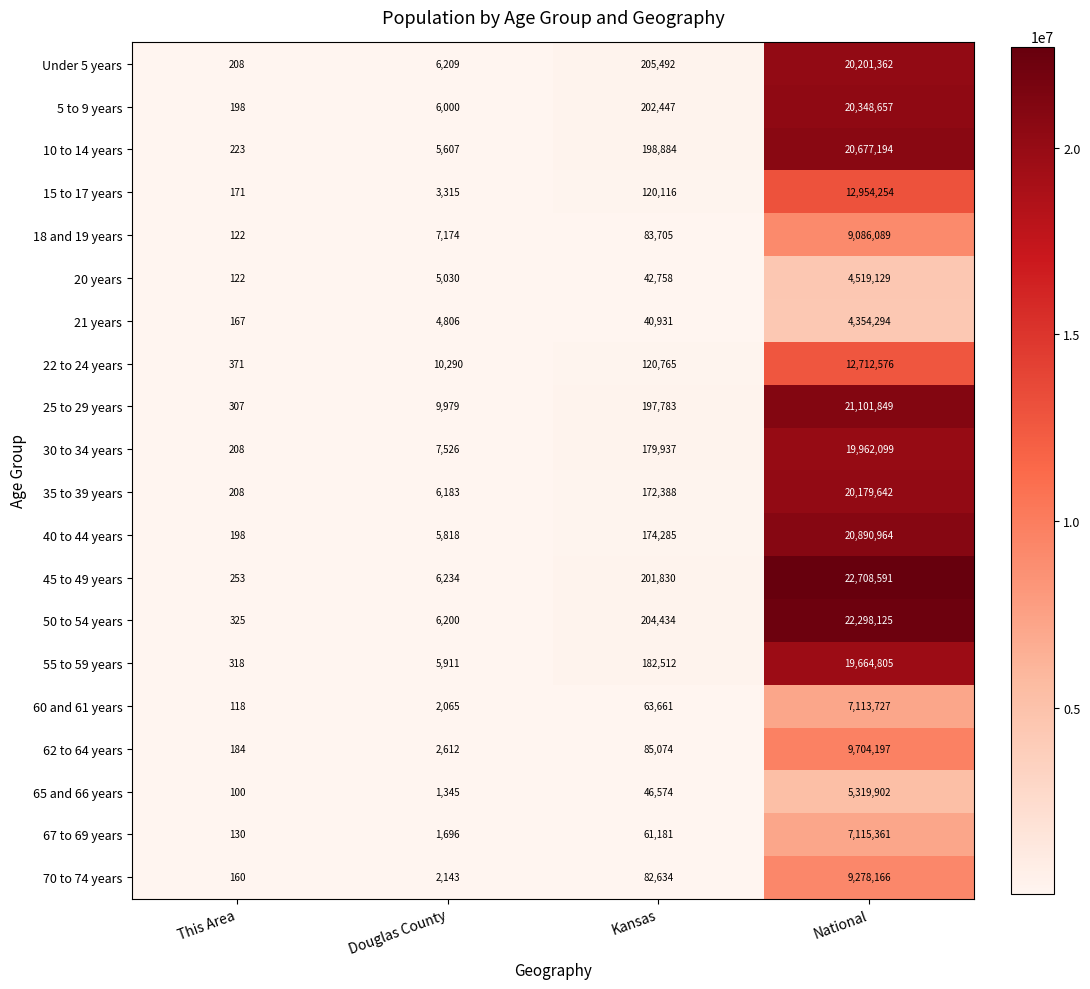

Which series changed the most between Douglas County and Kansas?

Under 5 years